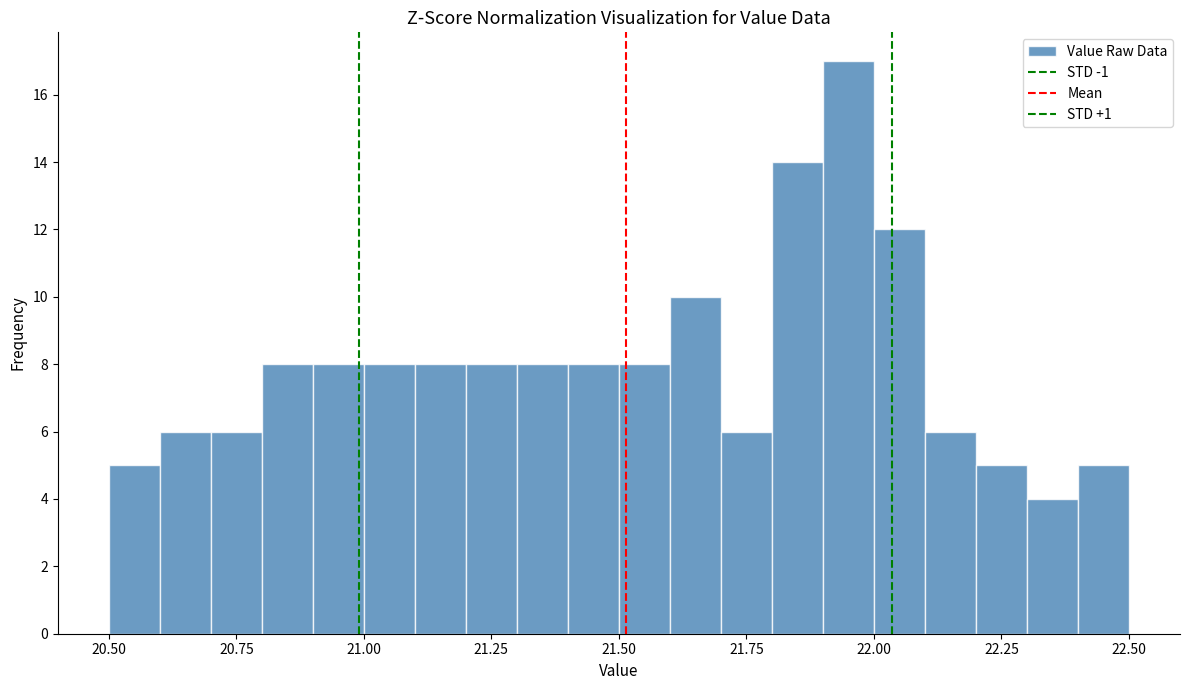

Read against the x-axis, roughly where is the centre of the tallest bar?

21.95